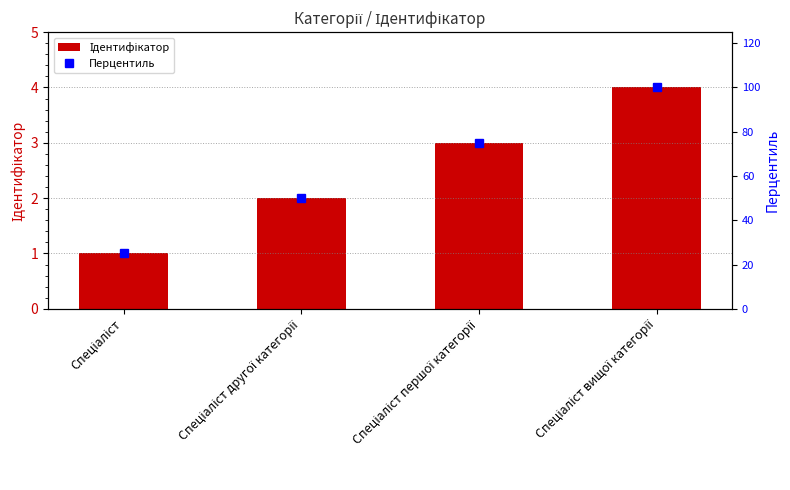

What is the value of the Перцентиль bar at the 4th from the left?

100